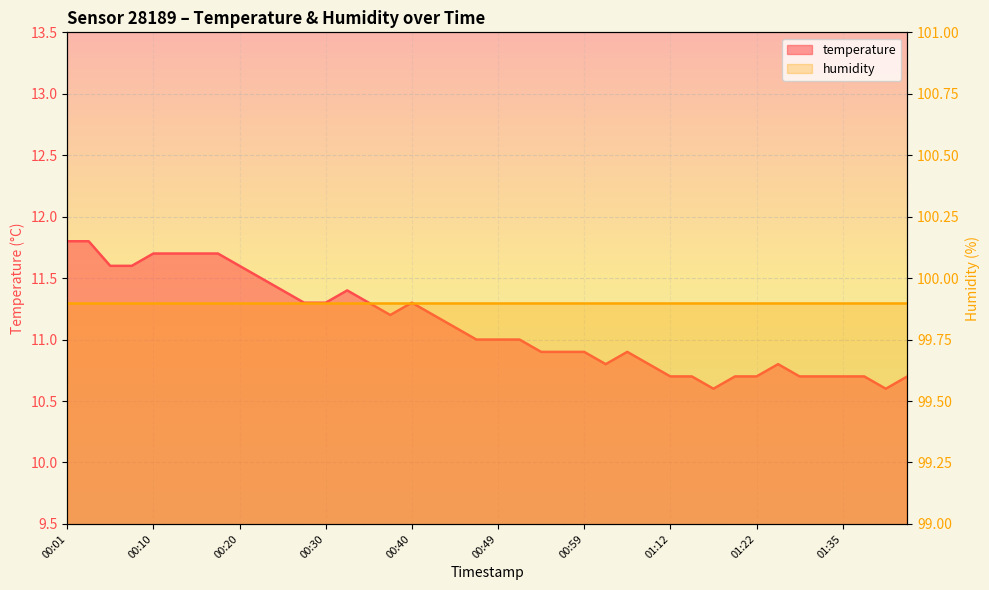

What is the sum of the values at 00:23 and 00:57?

22.4